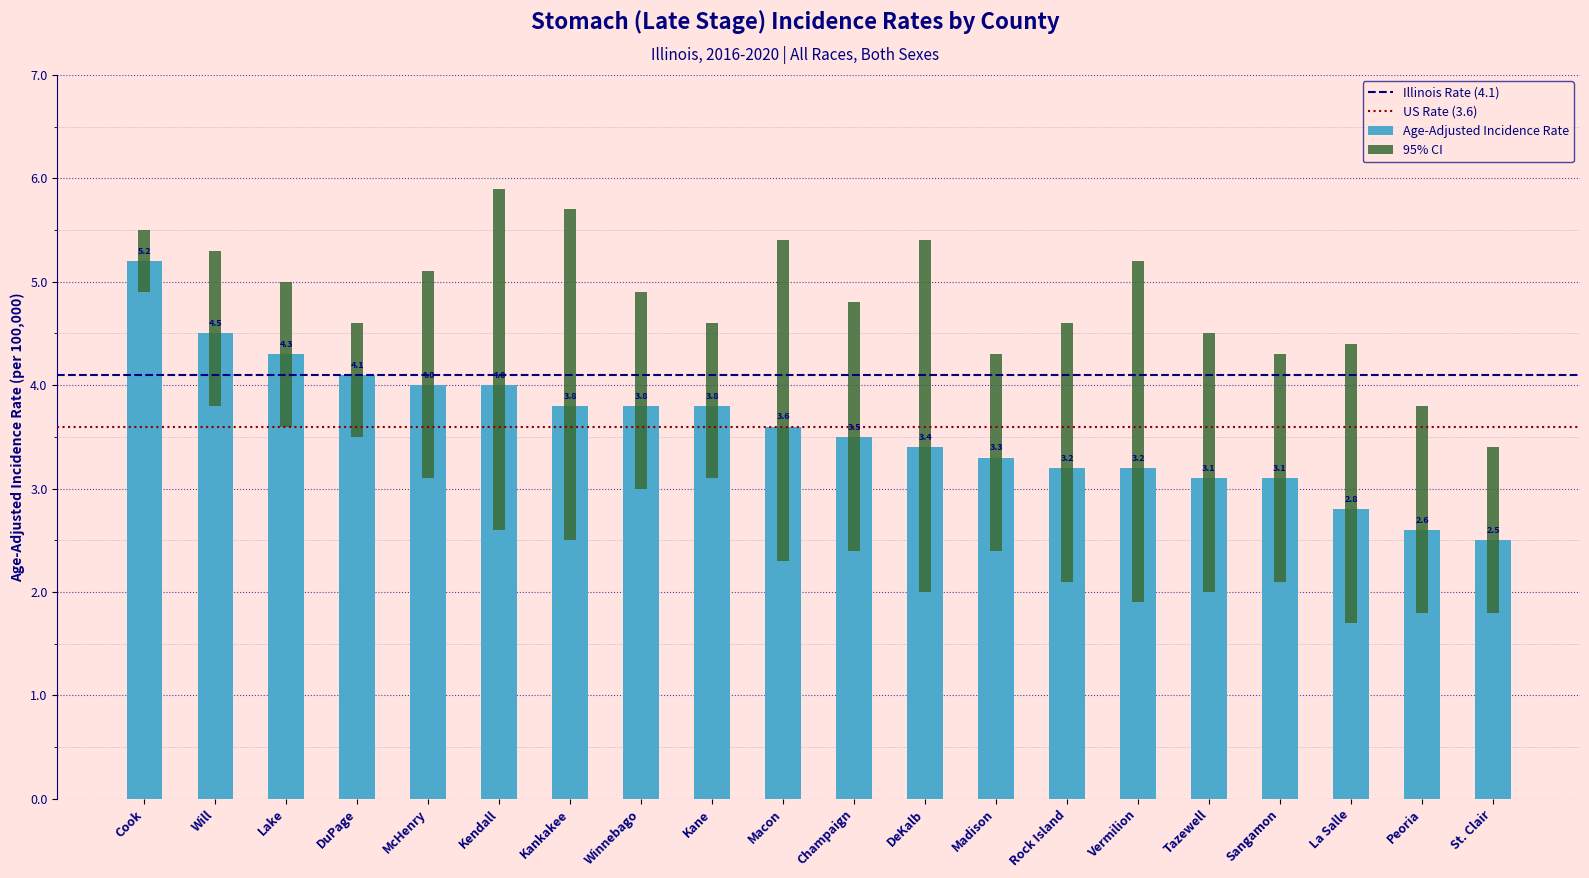

Rank the categories by Lower 95% CI value from lowest to highest.

La Salle, Peoria, St. Clair, Vermilion, DeKalb, Tazewell, Rock Island, Sangamon, Macon, Champaign, Madison, Kankakee, Kendall, Winnebago, McHenry, Kane, DuPage, Lake, Will, Cook